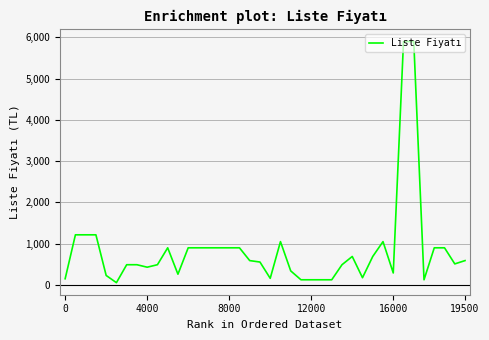

What is the greatest value displayed?

5900